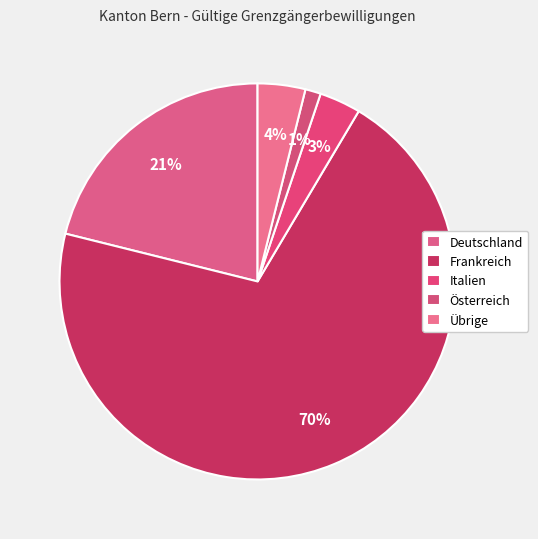

Which has a higher value, Italien or Frankreich?

Frankreich